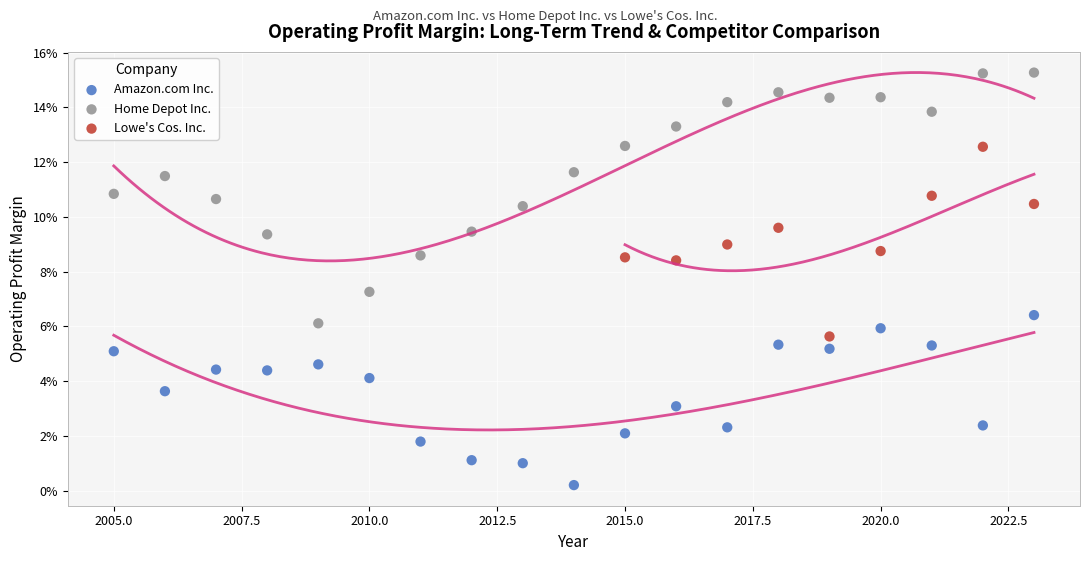

What are all the series names shown in the legend?

Amazon.com Inc., Home Depot Inc., Lowe's Cos. Inc.